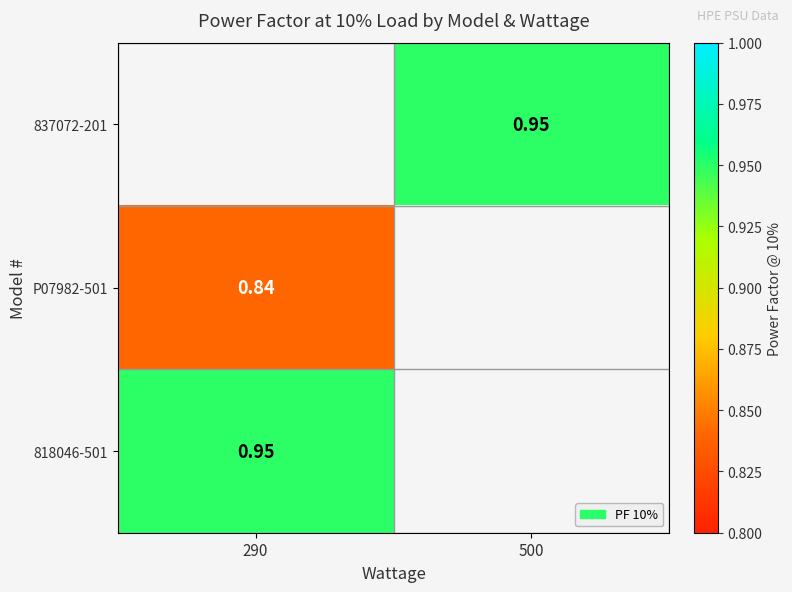

Count the number of categories in the chart.

2